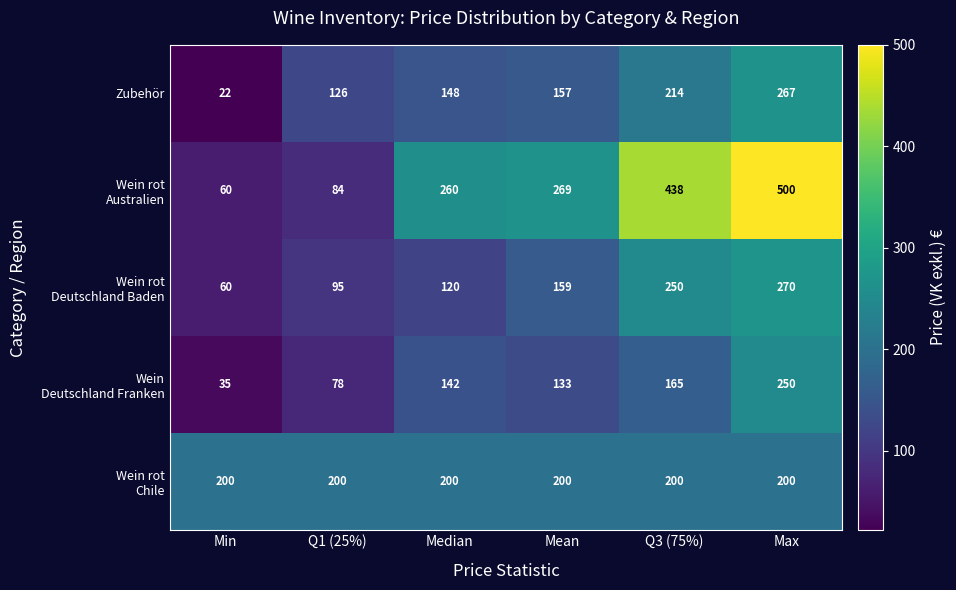

What is the difference between the maximum and minimum values in the Zubehör series?

245